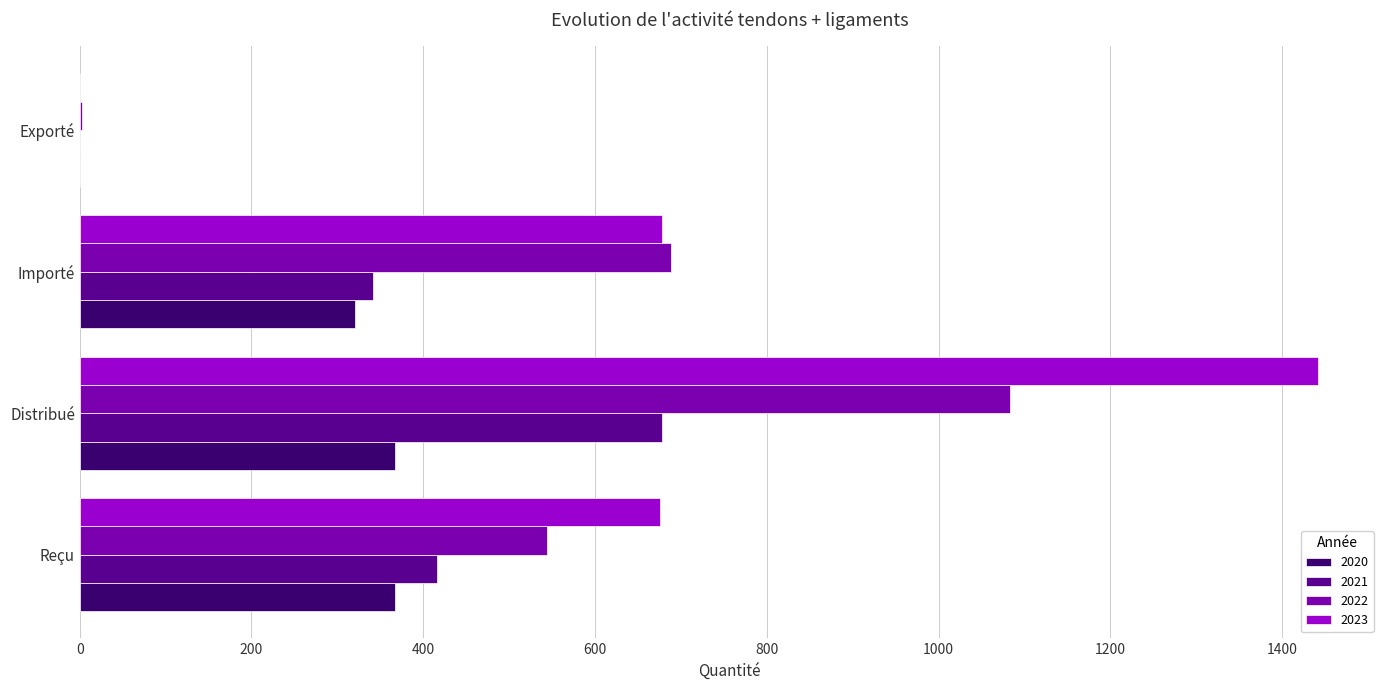

What is the greatest value displayed?

1442